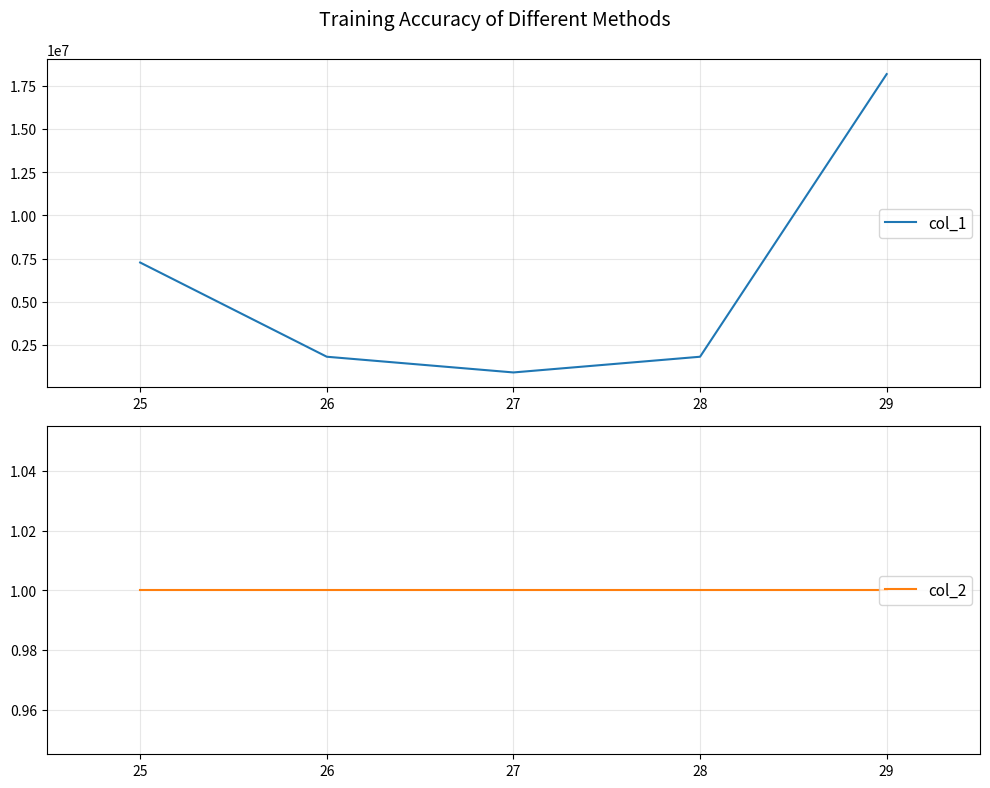

How many lines are shown in the chart?

2